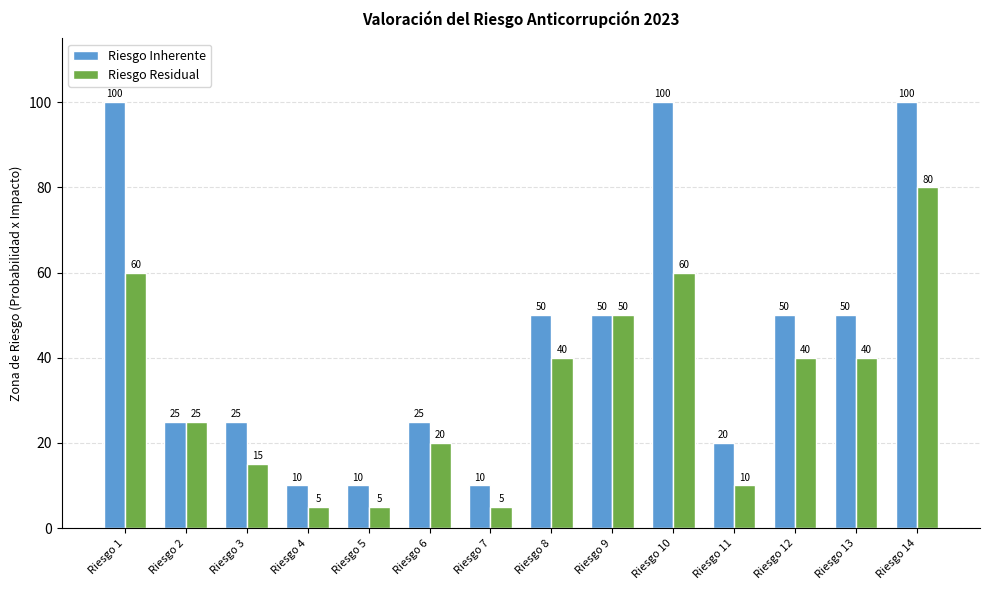

Reading right to left, what are all the values shown in this chart?

Riesgo Inherente: Riesgo 14=100	Riesgo 13=50	Riesgo 12=50	Riesgo 11=20	Riesgo 10=100	Riesgo 9=50	Riesgo 8=50	Riesgo 7=10	Riesgo 6=25	Riesgo 5=10	Riesgo 4=10	Riesgo 3=25	Riesgo 2=25	Riesgo 1=100
Riesgo Residual: Riesgo 14=80	Riesgo 13=40	Riesgo 12=40	Riesgo 11=10	Riesgo 10=60	Riesgo 9=50	Riesgo 8=40	Riesgo 7=5	Riesgo 6=20	Riesgo 5=5	Riesgo 4=5	Riesgo 3=15	Riesgo 2=25	Riesgo 1=60